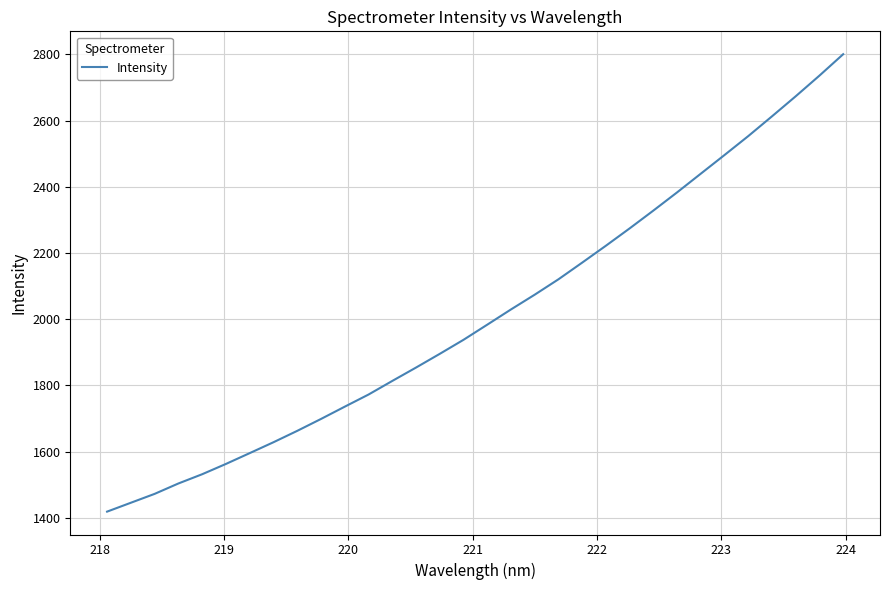

What is the difference between the maximum and minimum values?

1382.0